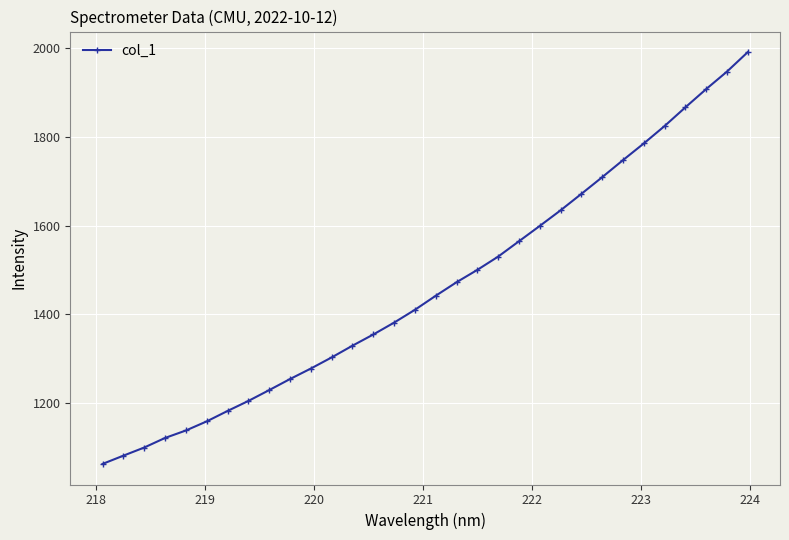

What is the greatest value displayed?

1990.5